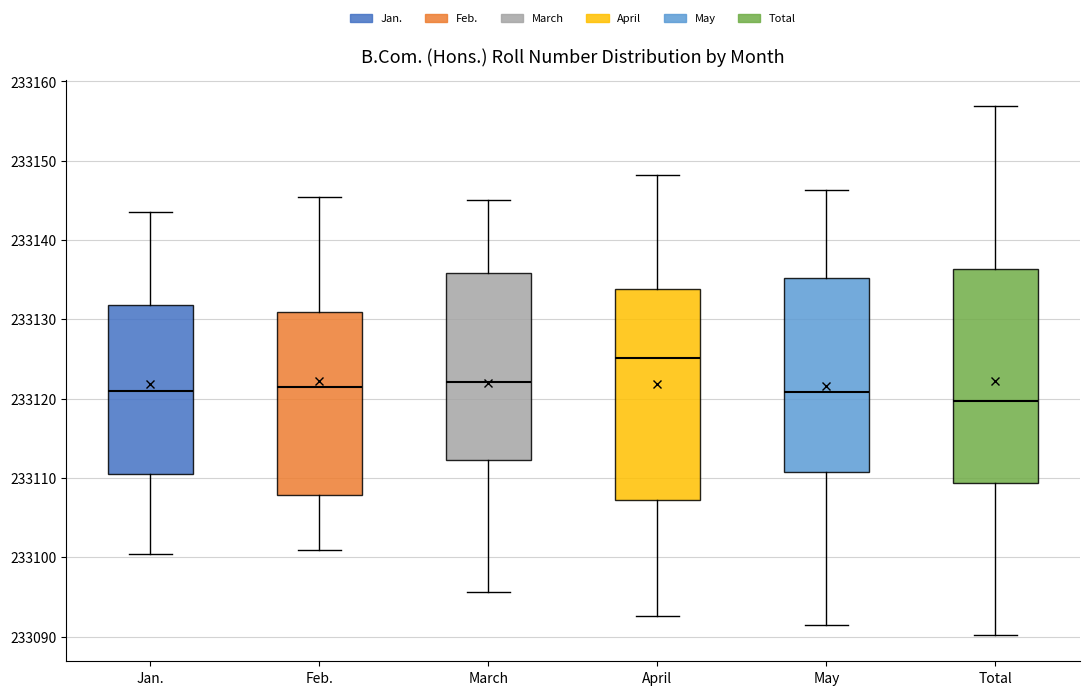

Reading left to right, read every box against the y-axis: the position of its median line, the range the box covers, and the ends of its whiskers. The values are not printed on the chart, so give them approximately, as read against the axis.

Jan.: median 233121, box 233111 to 233132, whiskers 233100 to 233144
Feb.: median 233121, box 233108 to 233131, whiskers 233101 to 233145
March: median 233122, box 233112 to 233136, whiskers 233096 to 233145
April: median 233125, box 233107 to 233134, whiskers 233093 to 233148
May: median 233121, box 233111 to 233135, whiskers 233091 to 233146
Total: median 233120, box 233109 to 233136, whiskers 233090 to 233157